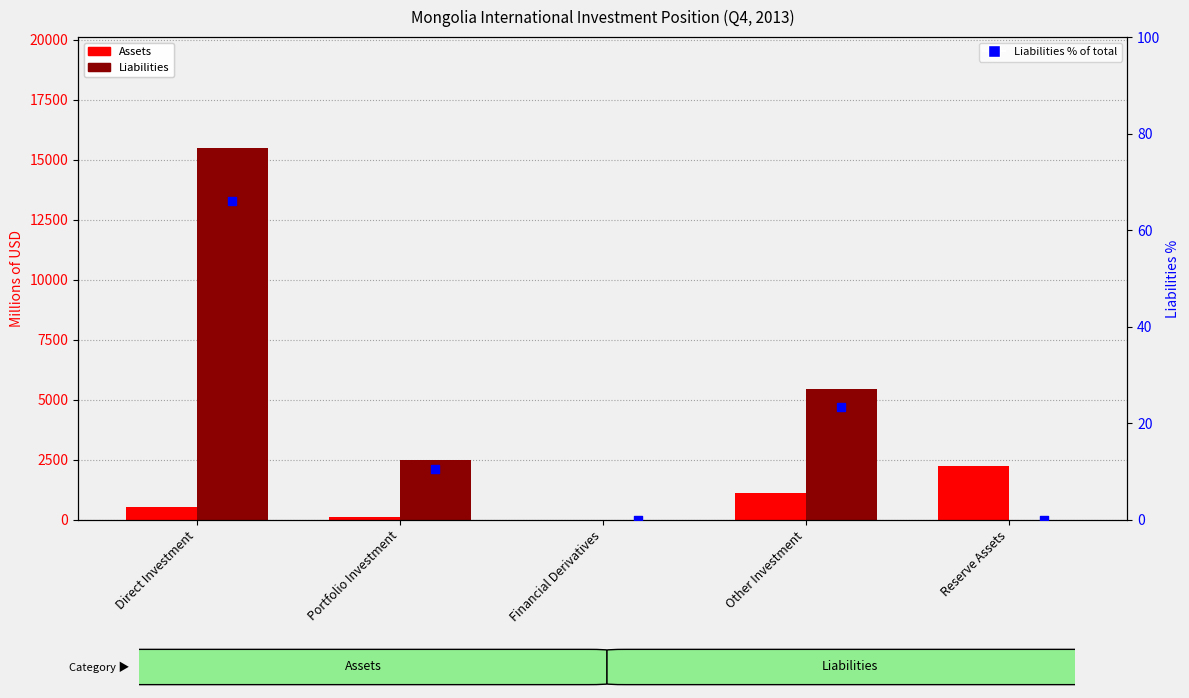

What are all the series names shown in the legend?

Assets, Liabilities, Liabilities % of total